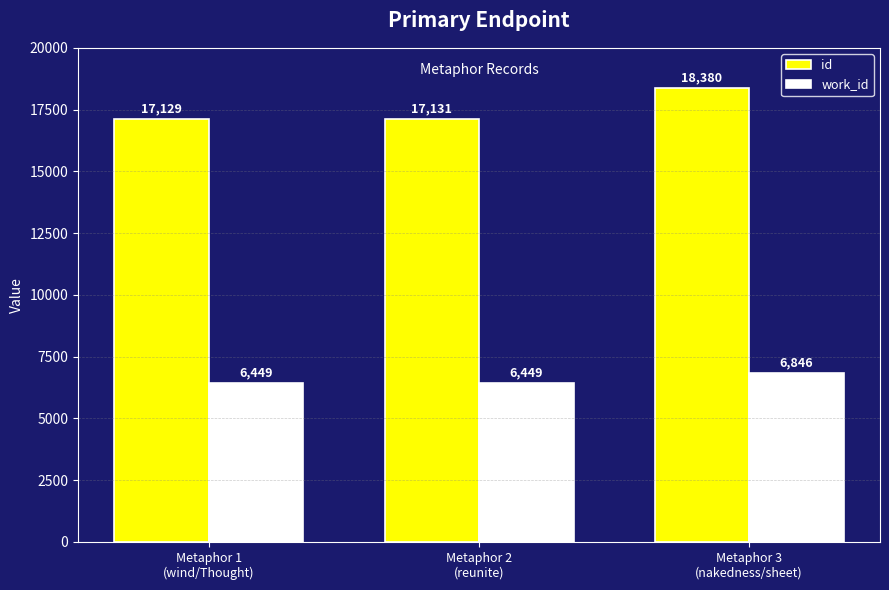

Reading right to left, extract all data points from this chart.

id: 18380	17131	17129
work_id: 6846	6449	6449